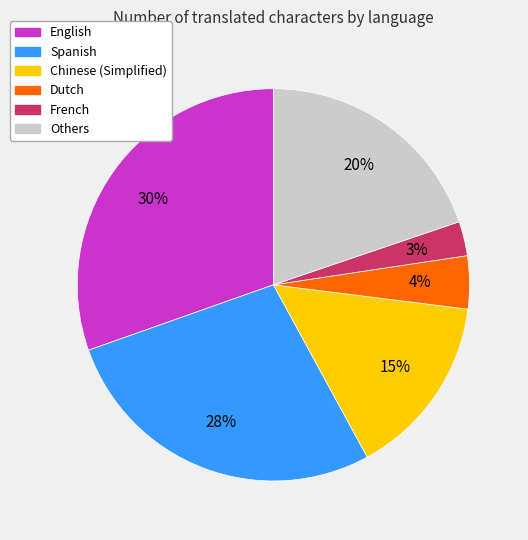

To the nearest percent, what is the average slice percentage?

17%